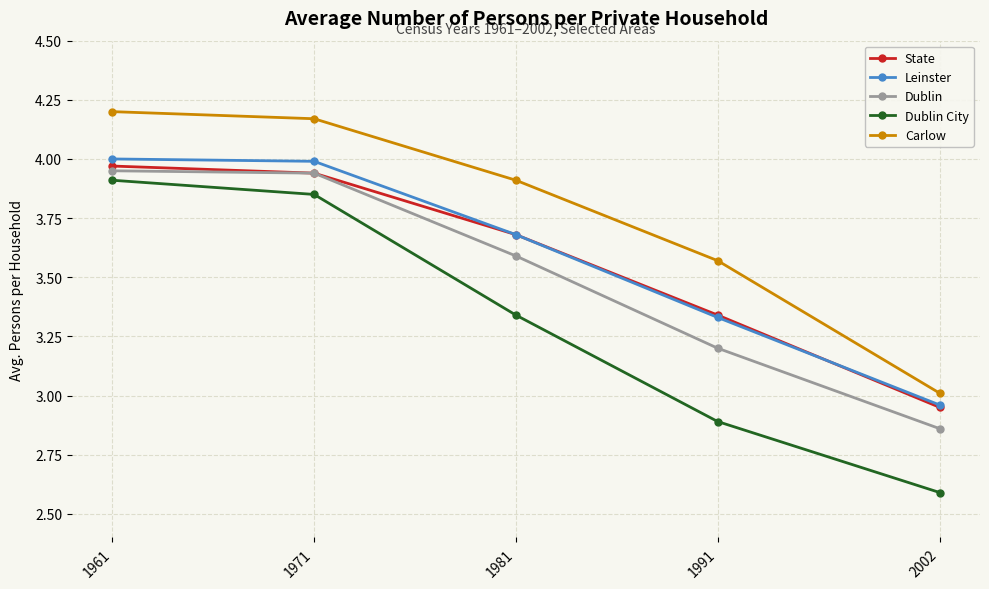

What is the value of the State point at the 3rd from the left?

3.7